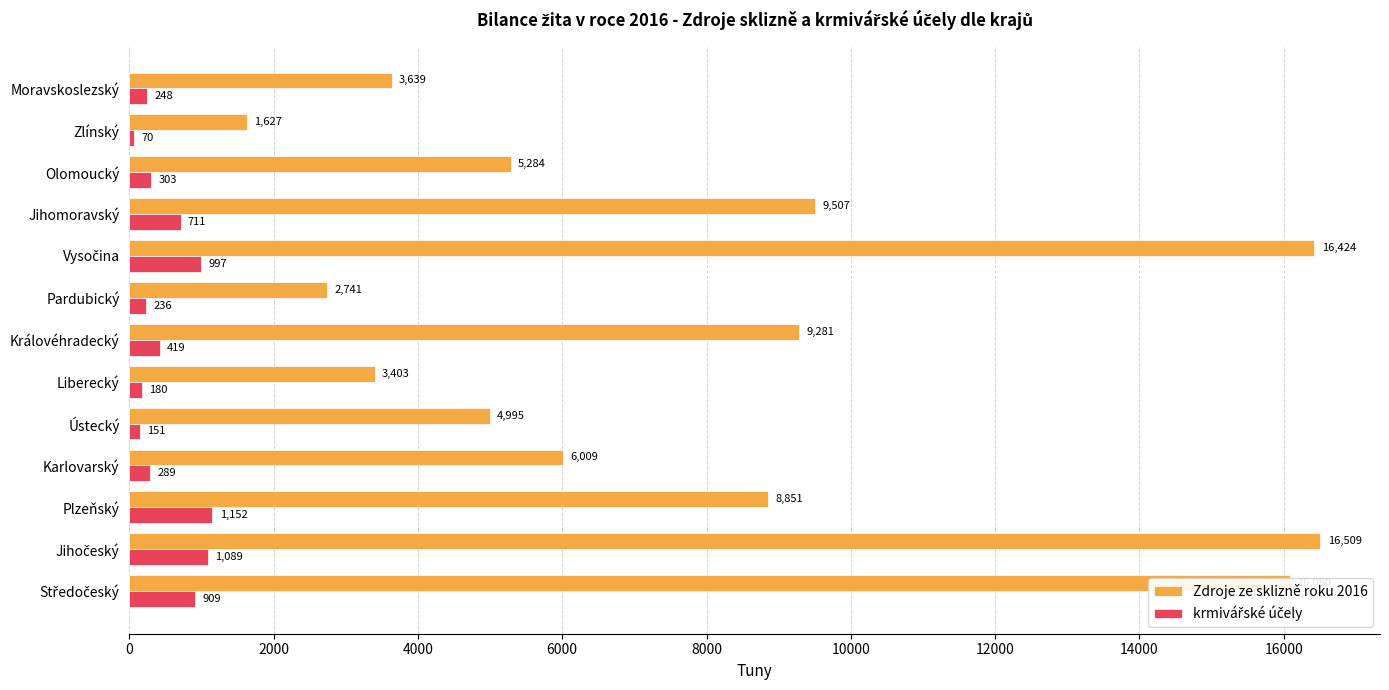

Which label corresponds to the smallest value in the chart?

Zlínský